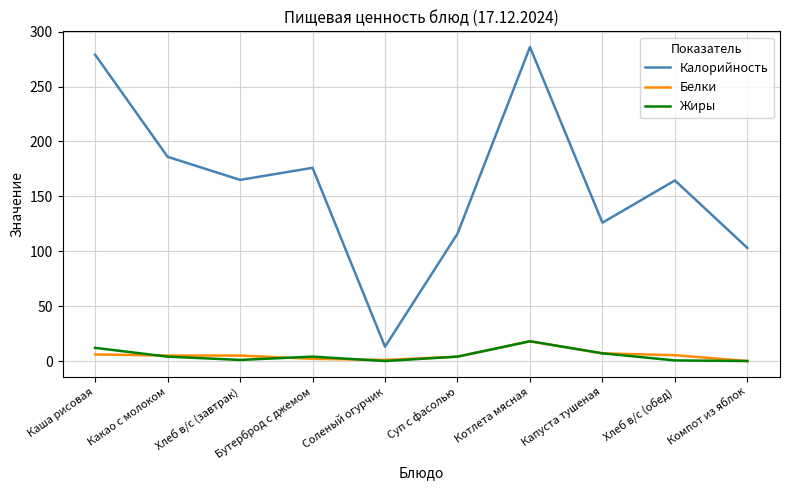

What position from the left is Компот из яблок?

10